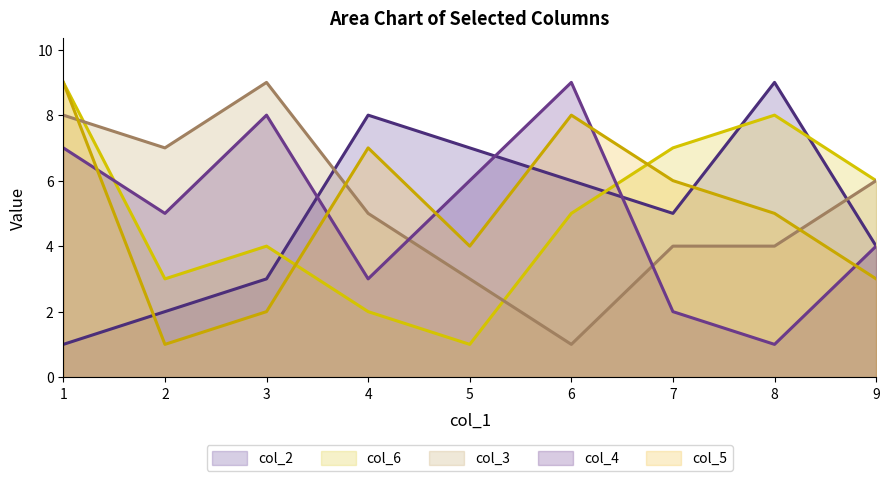

Is the value of col_2 at 5 greater than the value of col_5 at 1?

No